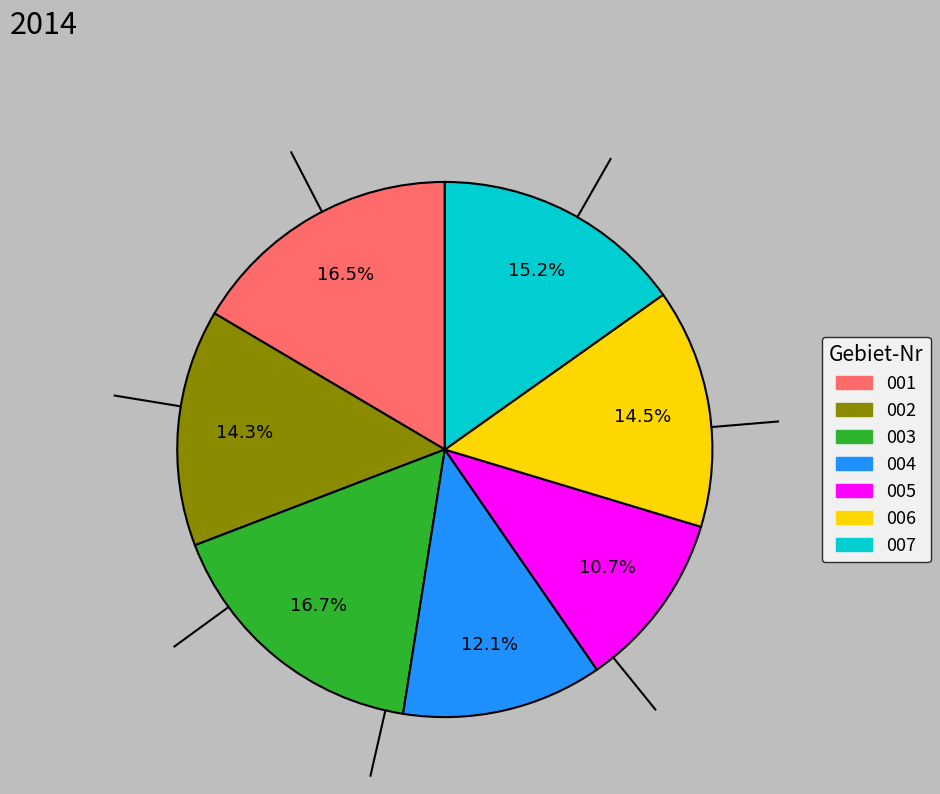

Is there any slice that represents more than half of the pie?

No